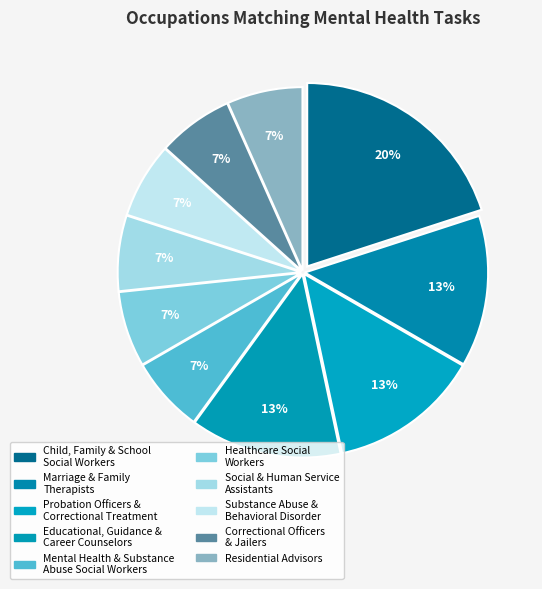

How many segments does this pie chart have?

10